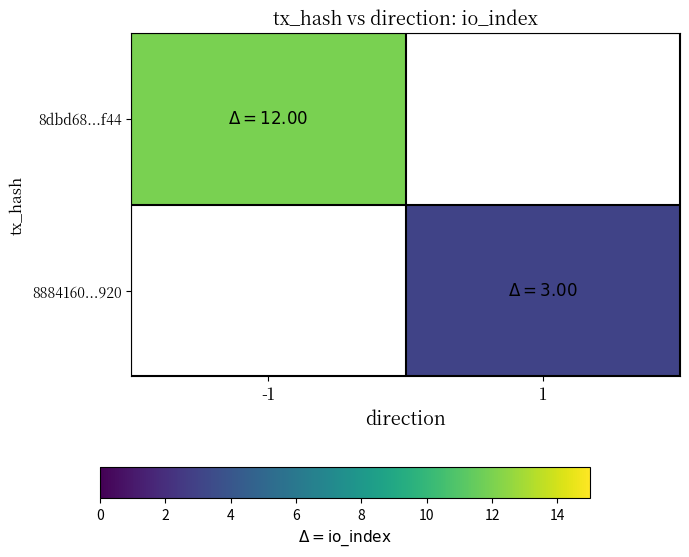

Is the value of 8dbd68...f44 at -1 greater than the value of 8884160...920 at 1?

Yes